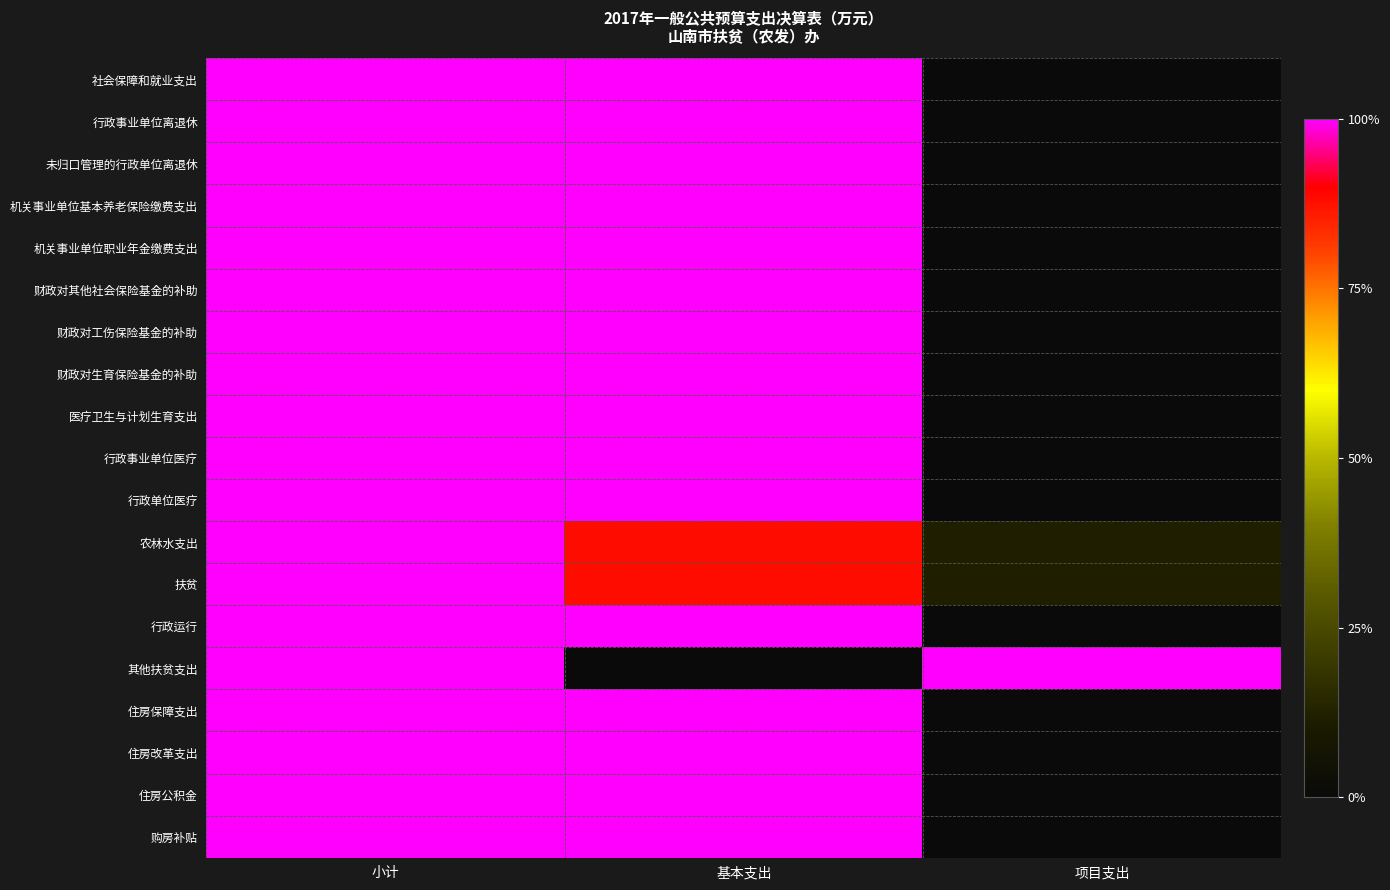

Reading left to right, what are all the values shown in this chart?

社会保障和就业支出: 小计=1.0	基本支出=1.0	项目支出=0.0
行政事业单位离退休: 小计=1.0	基本支出=1.0	项目支出=0.0
未归口管理的行政单位离退休: 小计=1.0	基本支出=1.0	项目支出=0.0
机关事业单位基本养老保险缴费支出: 小计=1.0	基本支出=1.0	项目支出=0.0
机关事业单位职业年金缴费支出: 小计=1.0	基本支出=1.0	项目支出=0.0
财政对其他社会保险基金的补助: 小计=1.0	基本支出=1.0	项目支出=0.0
财政对工伤保险基金的补助: 小计=1.0	基本支出=1.0	项目支出=0.0
财政对生育保险基金的补助: 小计=1.0	基本支出=1.0	项目支出=0.0
医疗卫生与计划生育支出: 小计=1.0	基本支出=1.0	项目支出=0.0
行政事业单位医疗: 小计=1.0	基本支出=1.0	项目支出=0.0
行政单位医疗: 小计=1.0	基本支出=1.0	项目支出=0.0
农林水支出: 小计=1.0	基本支出=0.9	项目支出=0.1
扶贫: 小计=1.0	基本支出=0.9	项目支出=0.1
行政运行: 小计=1.0	基本支出=1.0	项目支出=0.0
其他扶贫支出: 小计=1.0	基本支出=0.0	项目支出=1.0
住房保障支出: 小计=1.0	基本支出=1.0	项目支出=0.0
住房改革支出: 小计=1.0	基本支出=1.0	项目支出=0.0
住房公积金: 小计=1.0	基本支出=1.0	项目支出=0.0
购房补贴: 小计=1.0	基本支出=1.0	项目支出=0.0